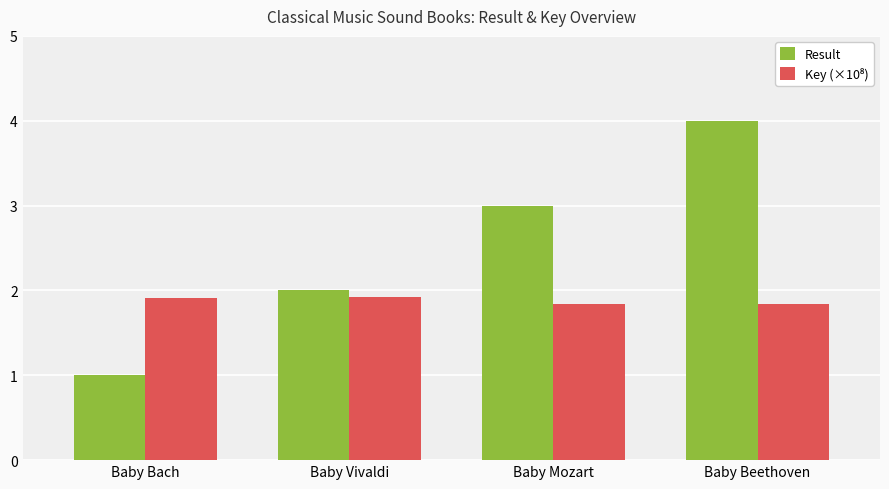

The Result series shows 3.0 at Baby Mozart. True or false?

True